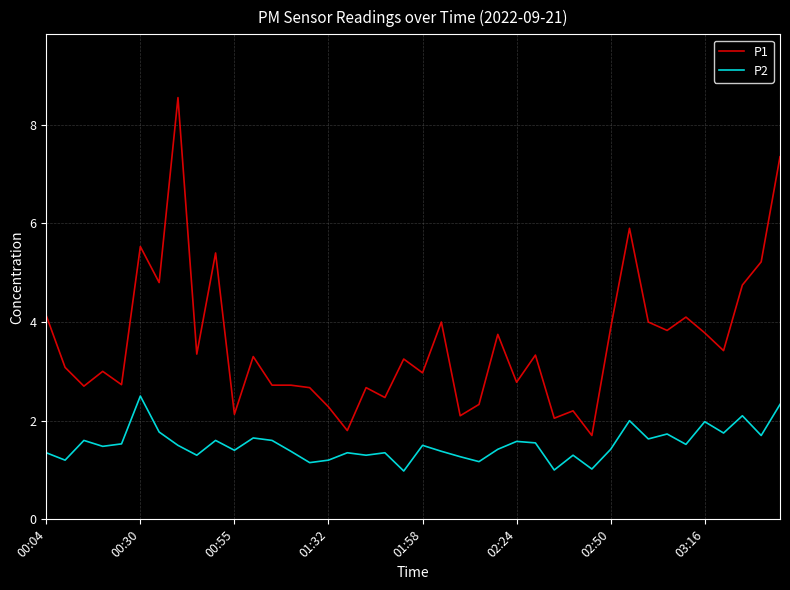

Which series has the largest range (max minus min)?

P1